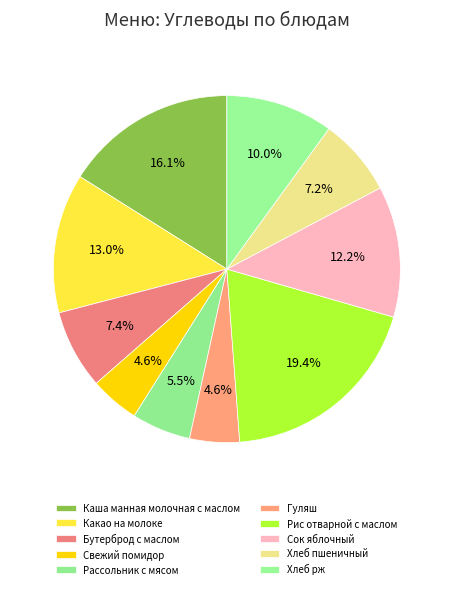

How many slices are in this pie chart?

10